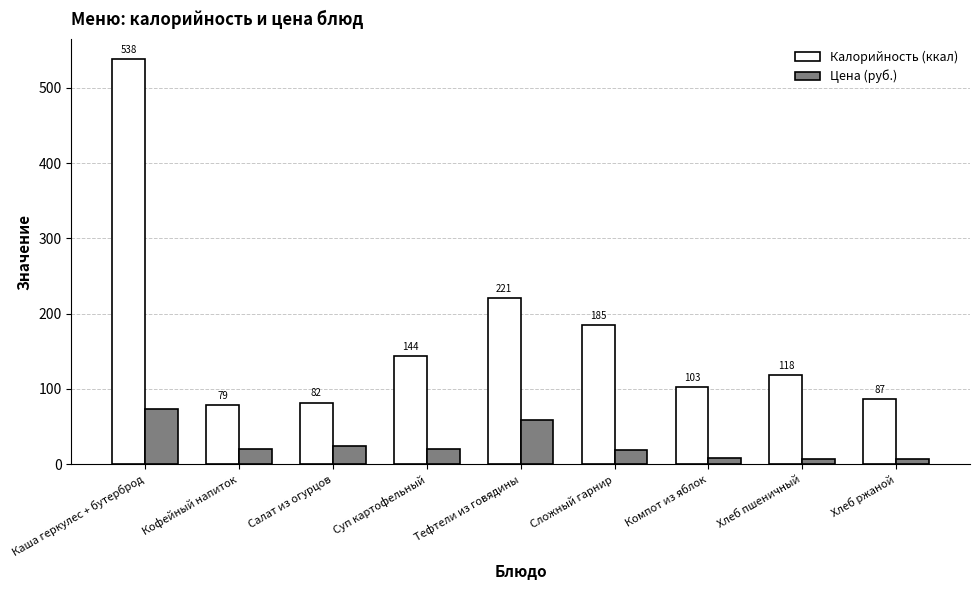

Which series has the largest total across all categories?

Калорийность (ккал)